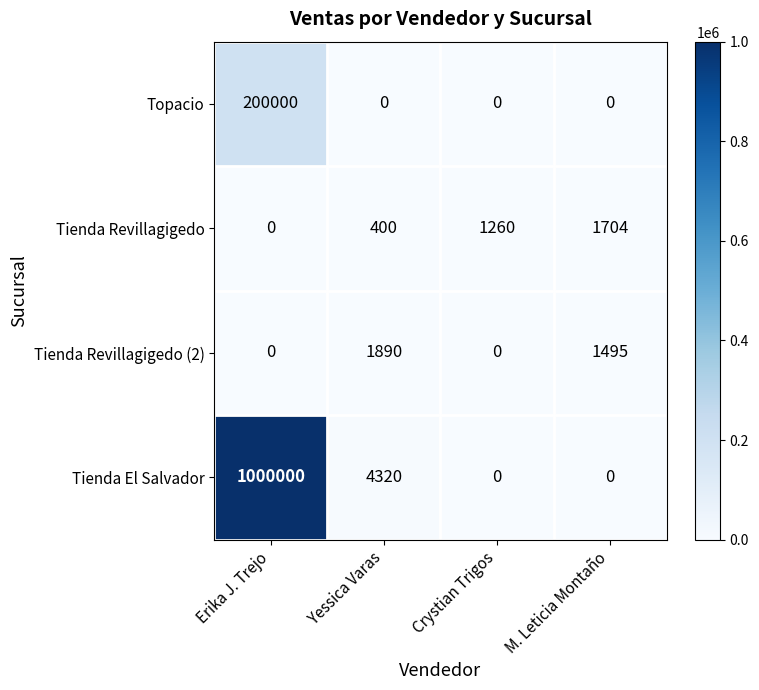

The value of Tienda Revillagigedo (2) at Crystian Trigos is 0. True or false?

True